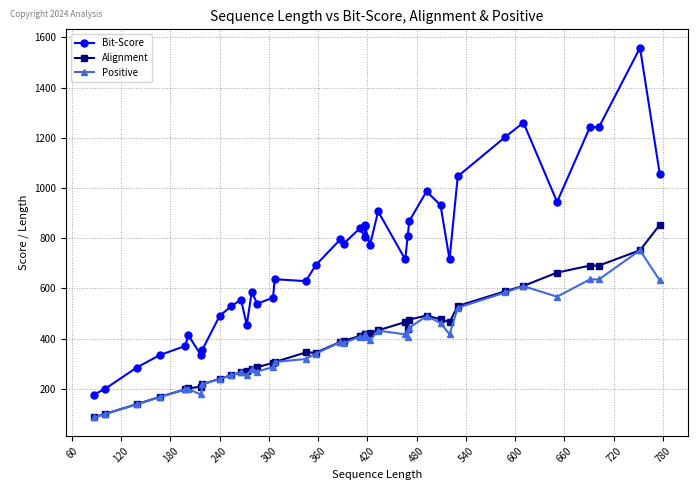

How many data points in Alignment are above 411?

19